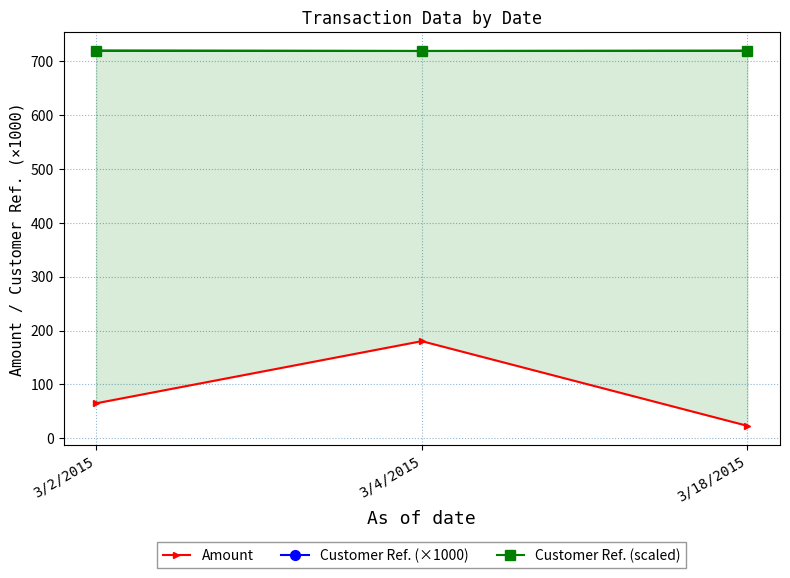

The value of Customer Ref. (×1000) at 3/4/2015 is 718.4. True or false?

True